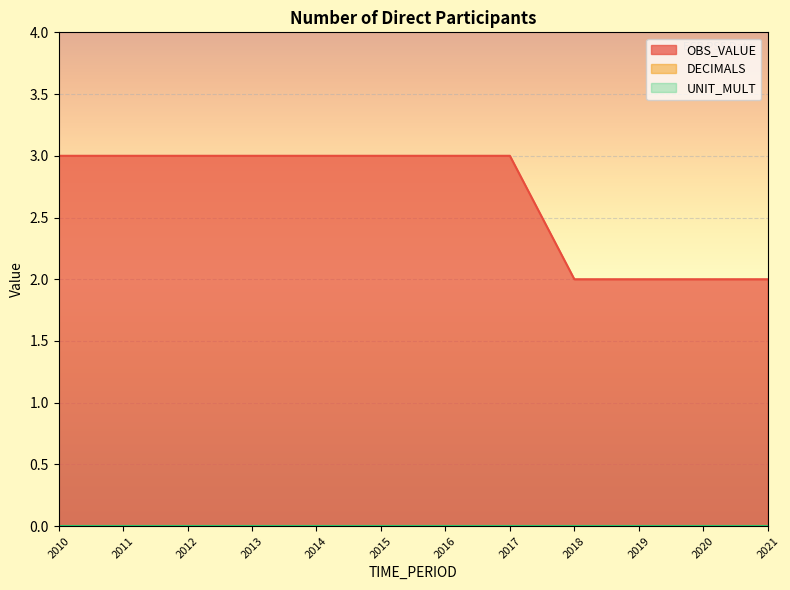

List the series in order of their peak value, highest first.

OBS_VALUE, DECIMALS, UNIT_MULT